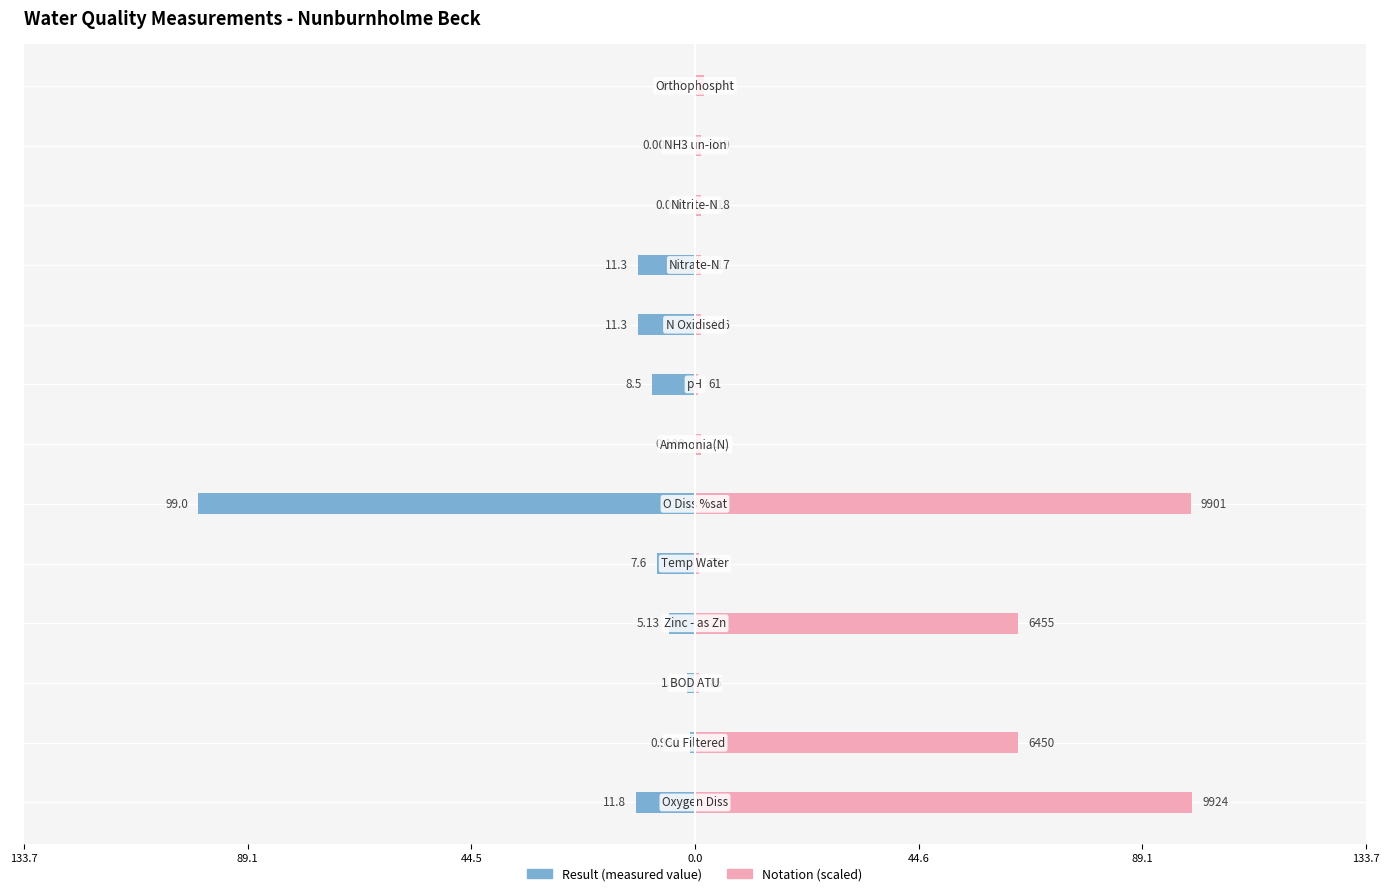

How many values in the Result (mg/l or native unit) series are below -5?

7